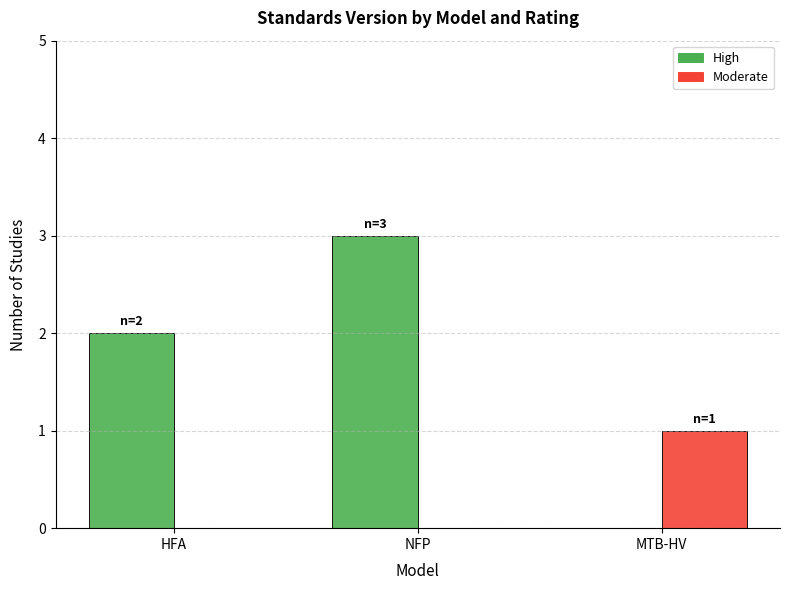

Is the value of High at MTB-HV greater than the value of Moderate at MTB-HV?

No